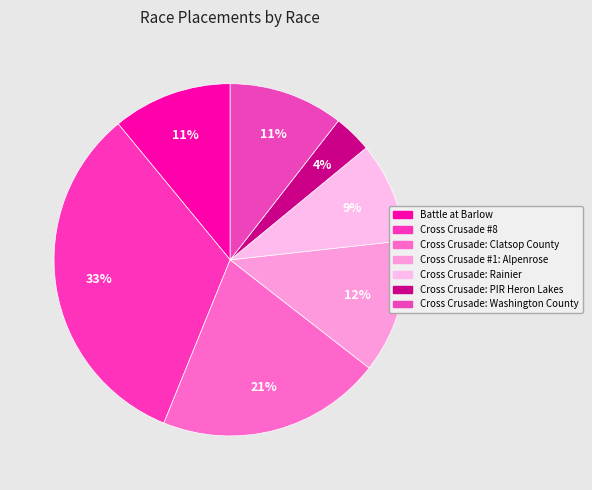

Is there a majority slice in this chart?

No